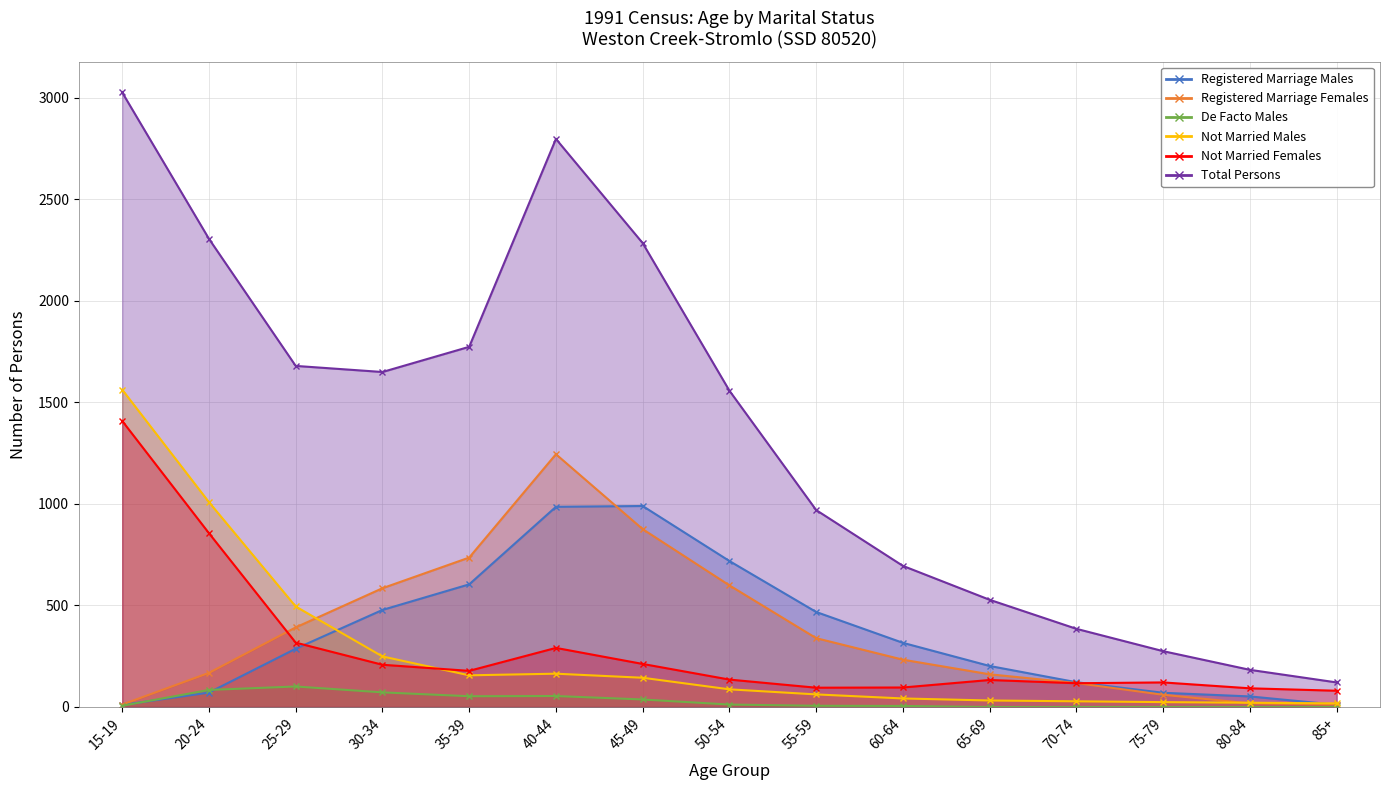

Reading left to right, transcribe all the data shown in this chart.

Registered Marriage Males: 10	71	287	478	604	986	990	719	468	316	202	122	70	52	11
Registered Marriage Females: 12	168	392	585	736	1245	876	599	339	233	161	118	60	18	12
De Facto Males: 6	84	101	72	53	54	37	12	6	5	0	0	0	0	0
Not Married Males: 1563	1009	495	249	156	164	144	87	62	42	32	28	24	21	18
Not Married Females: 1409	856	317	208	178	291	212	135	95	96	133	117	121	92	80
Total Persons: 3027	2306	1680	1650	1774	2798	2285	1558	970	695	528	385	275	183	121